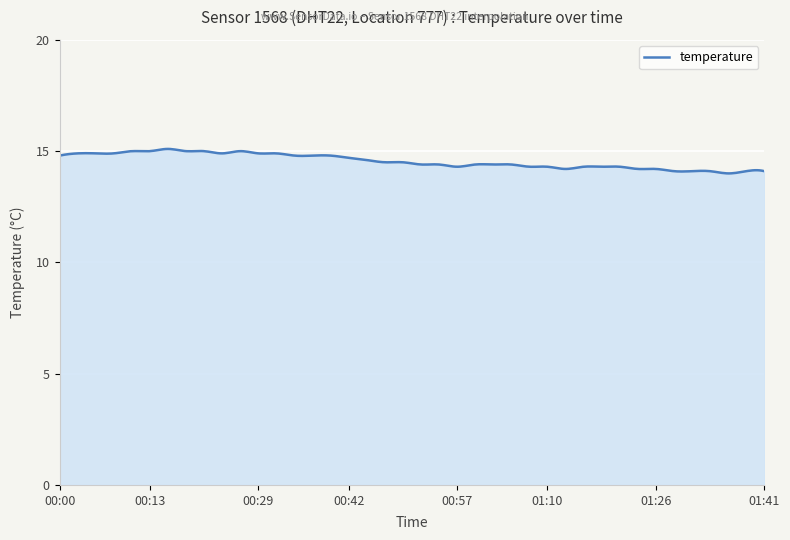

What is the greatest value displayed?

15.1